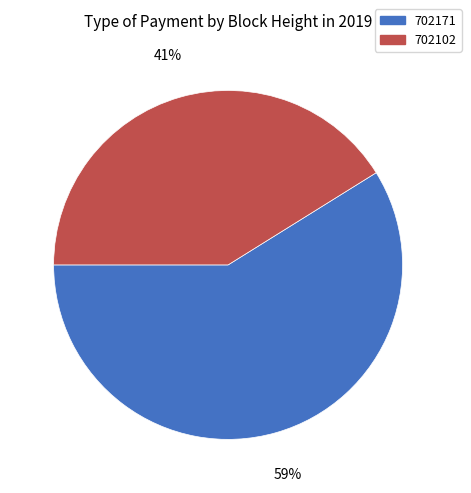

Between 702102 and 702171, which is larger?

702171